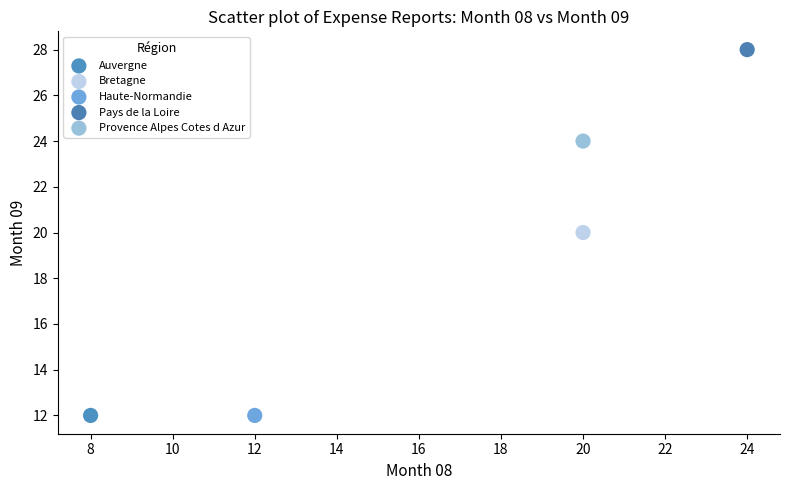

Which series contains the highest Y value?

Pays de la Loire